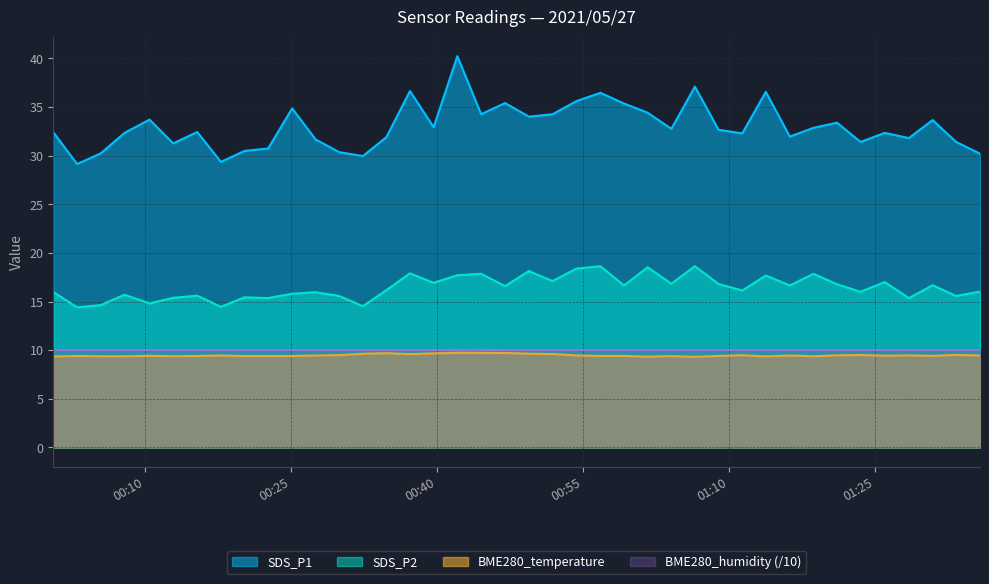

What is the label of the 3rd point from the right?

2021/05/27 01:30:54